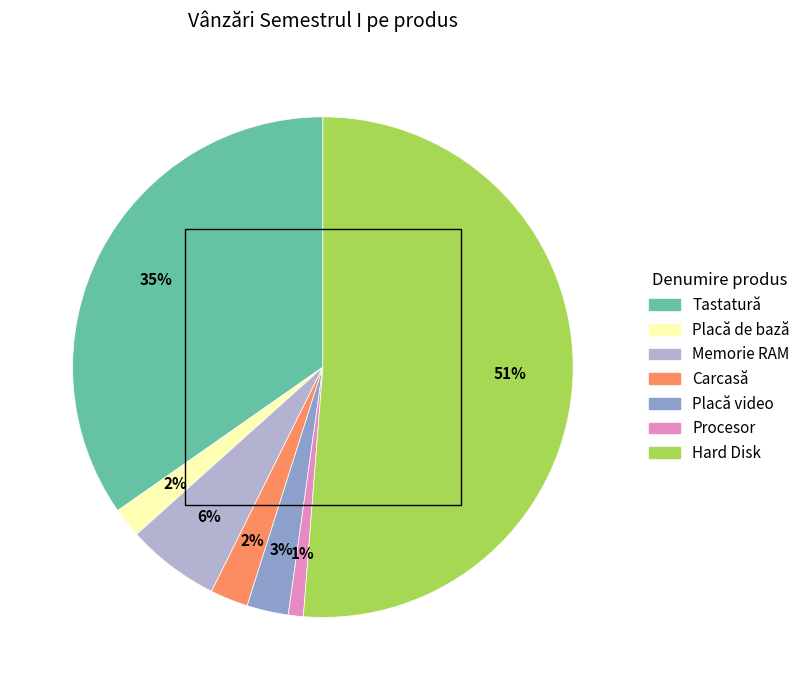

What is the smallest slice in the pie chart?

Procesor